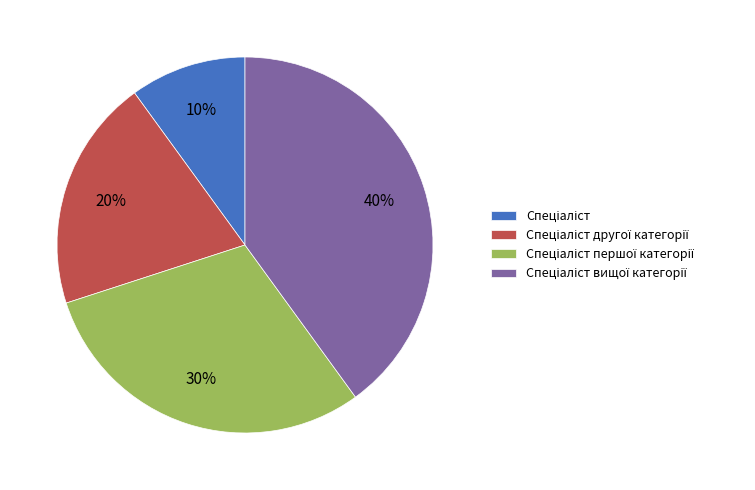

Does any single category account for the majority?

No